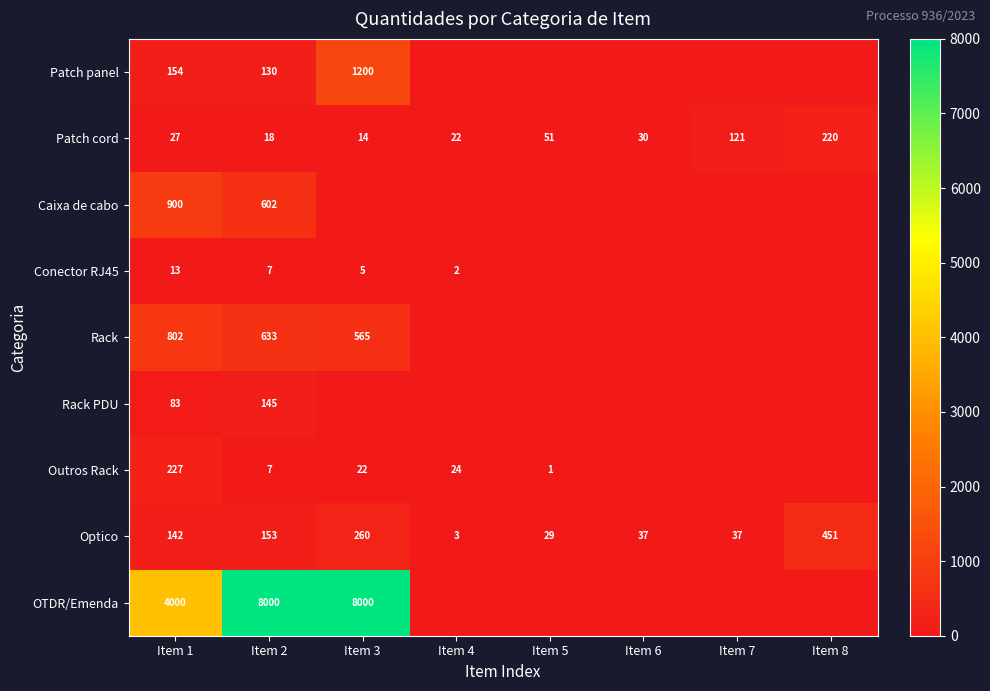

Rank the categories by Patch cord value from highest to lowest.

Item 8, Item 7, Item 5, Item 6, Item 1, Item 4, Item 2, Item 3